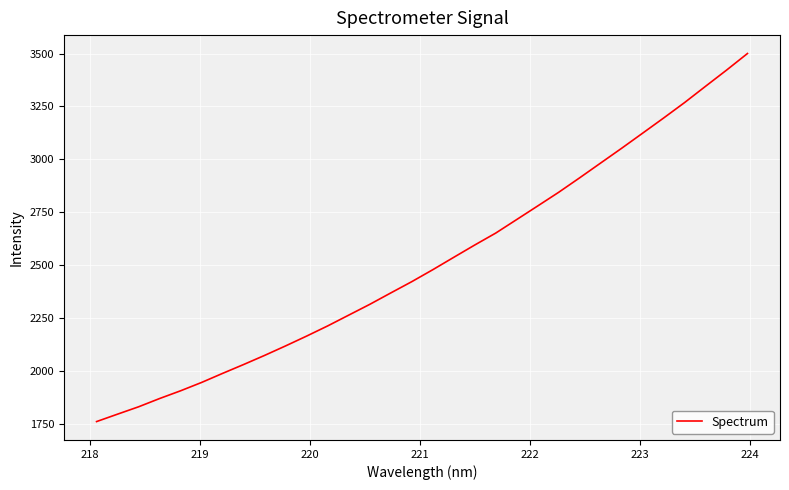

What is the maximum value shown in the chart?

3500.2